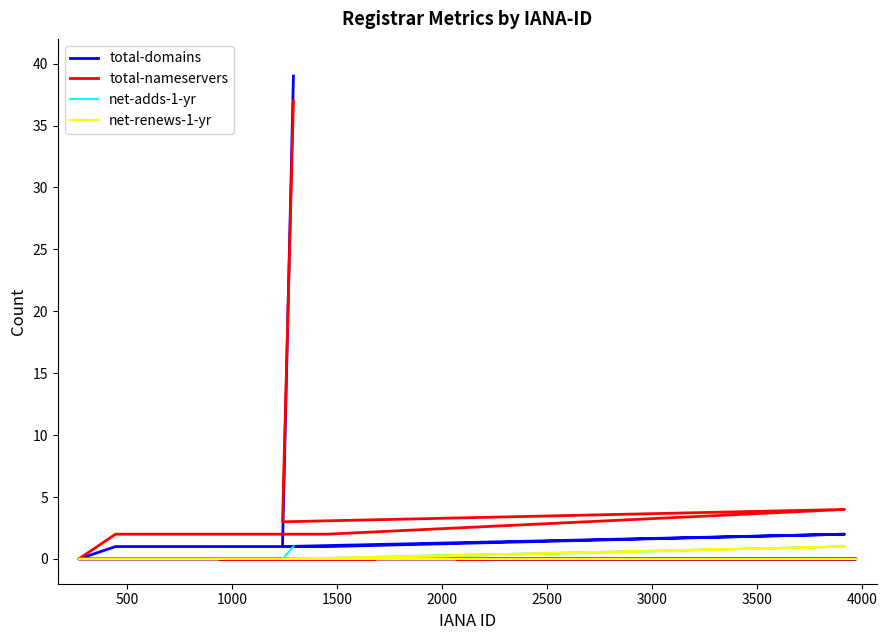

What is the difference between the second highest and second lowest values in the net-adds-1-yr series?

1